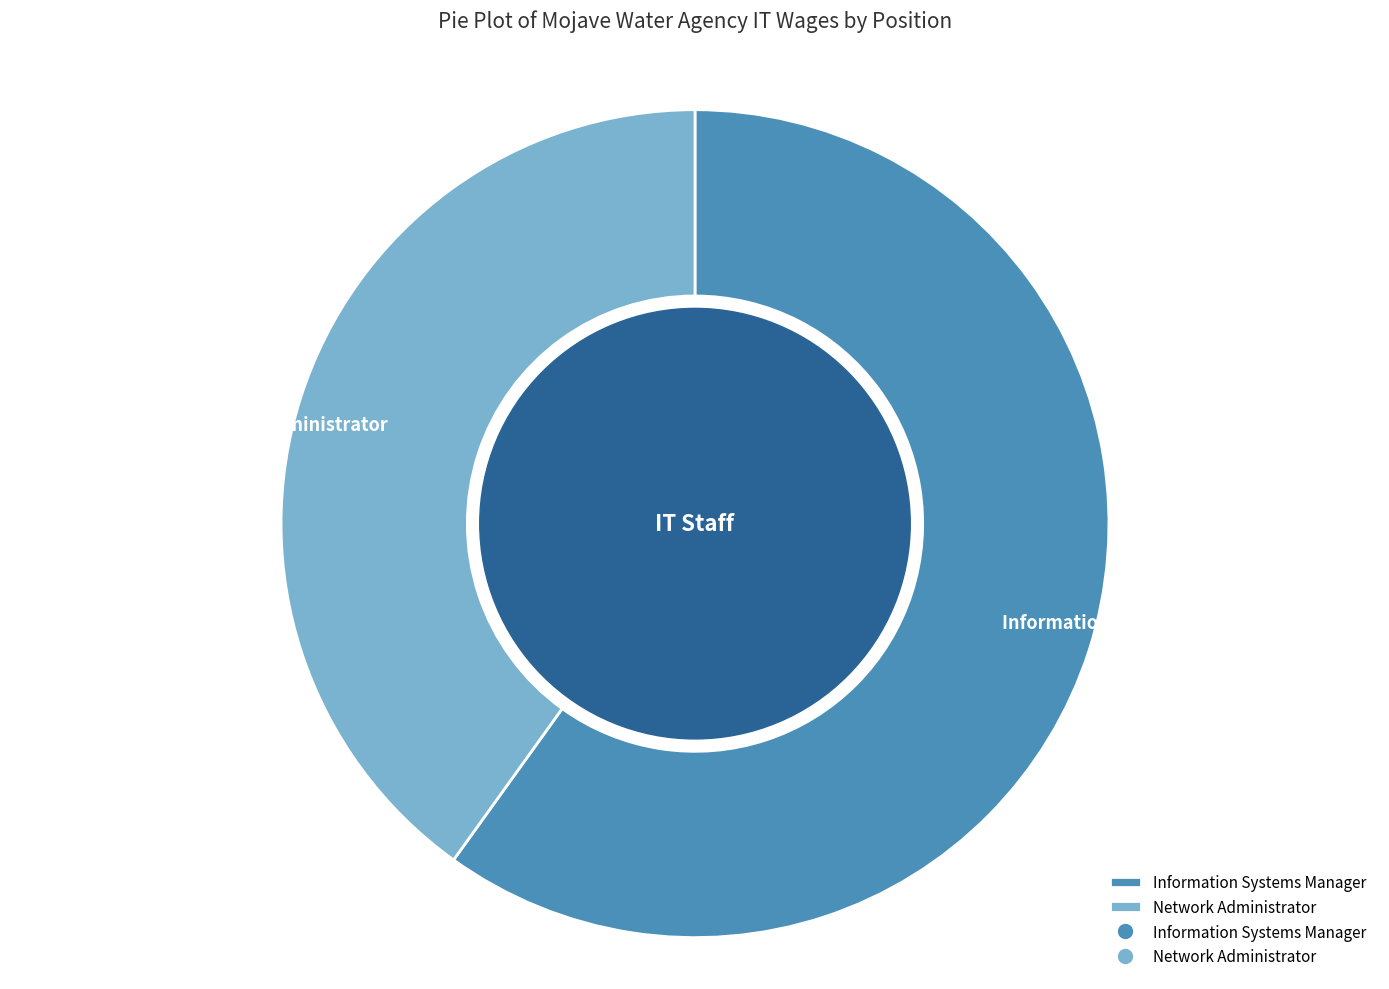

Is the sum of Information Systems Manager and Network Administrator greater than half?

Yes